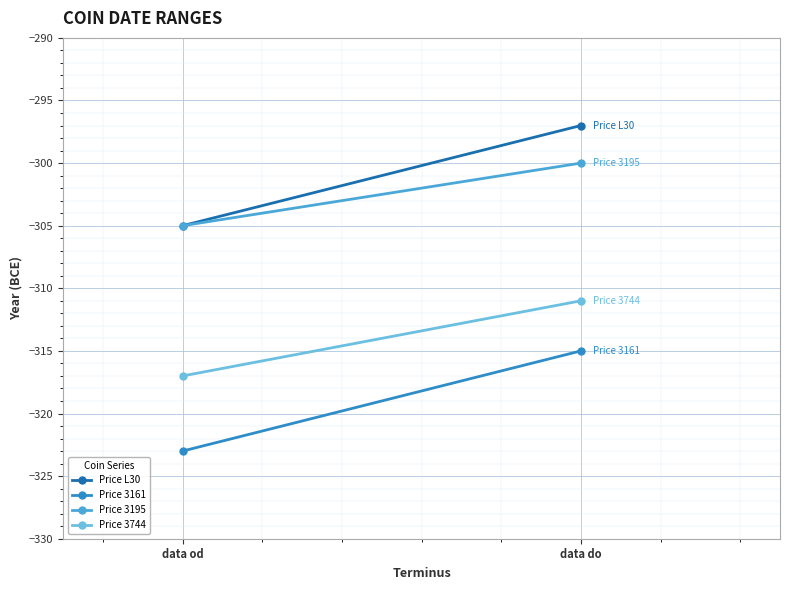

Count the Price 3744 values in the range -317 to -311.

2